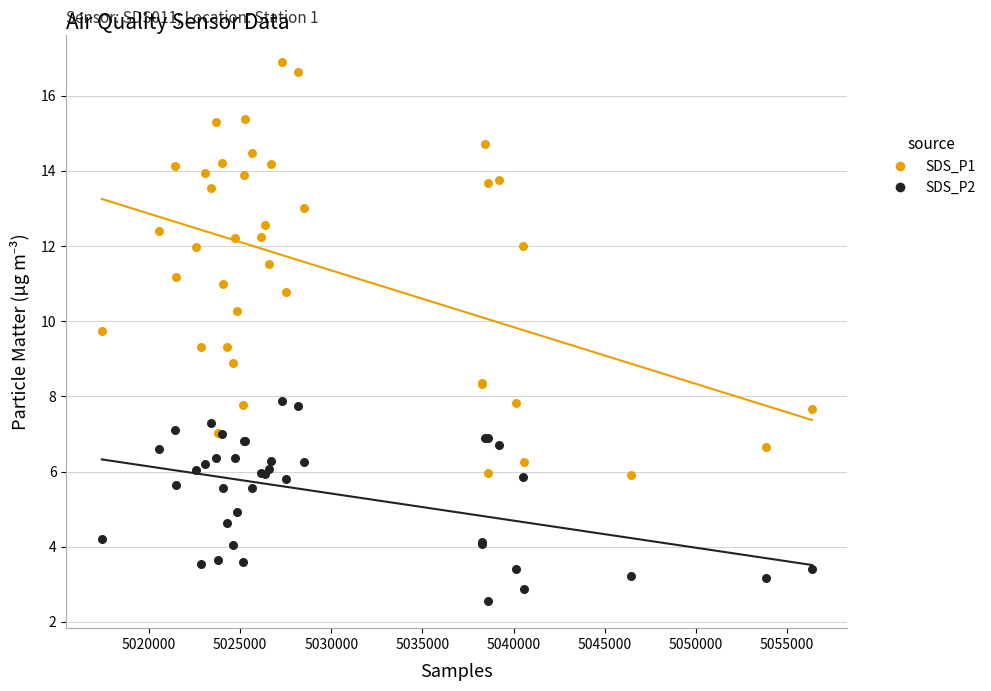

Which series has the widest spread of Y values?

SDS_P1